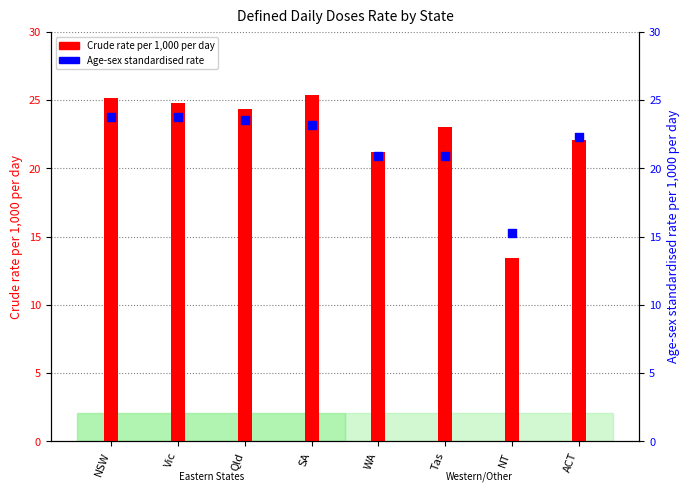

Which series has the largest Y range (max minus min)?

Crude rate per 1,000 per day